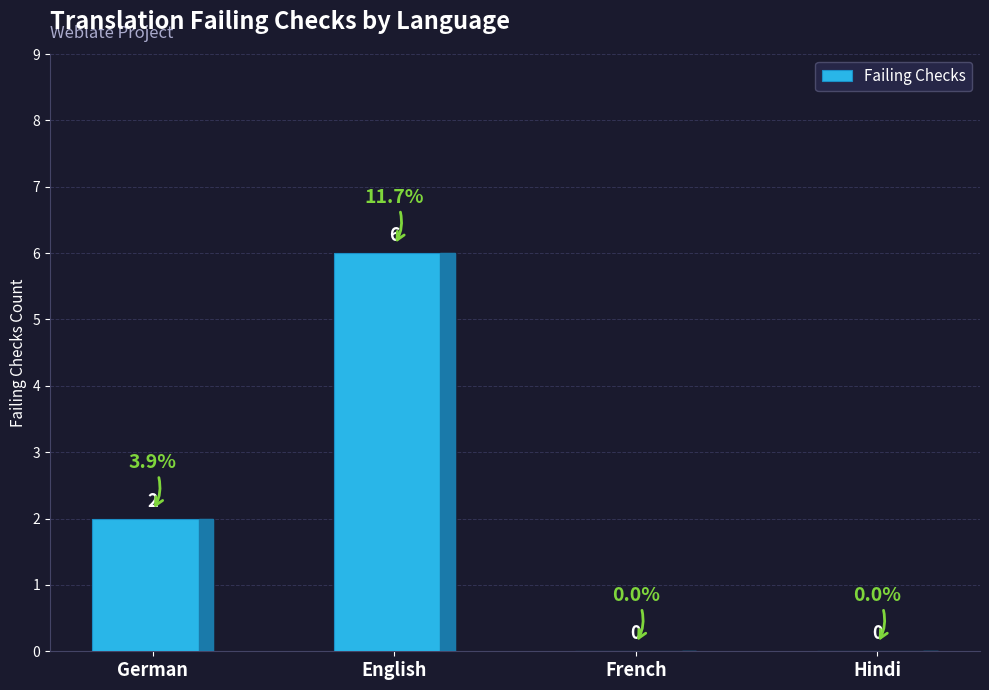

Which has a higher value, Hindi or German?

German